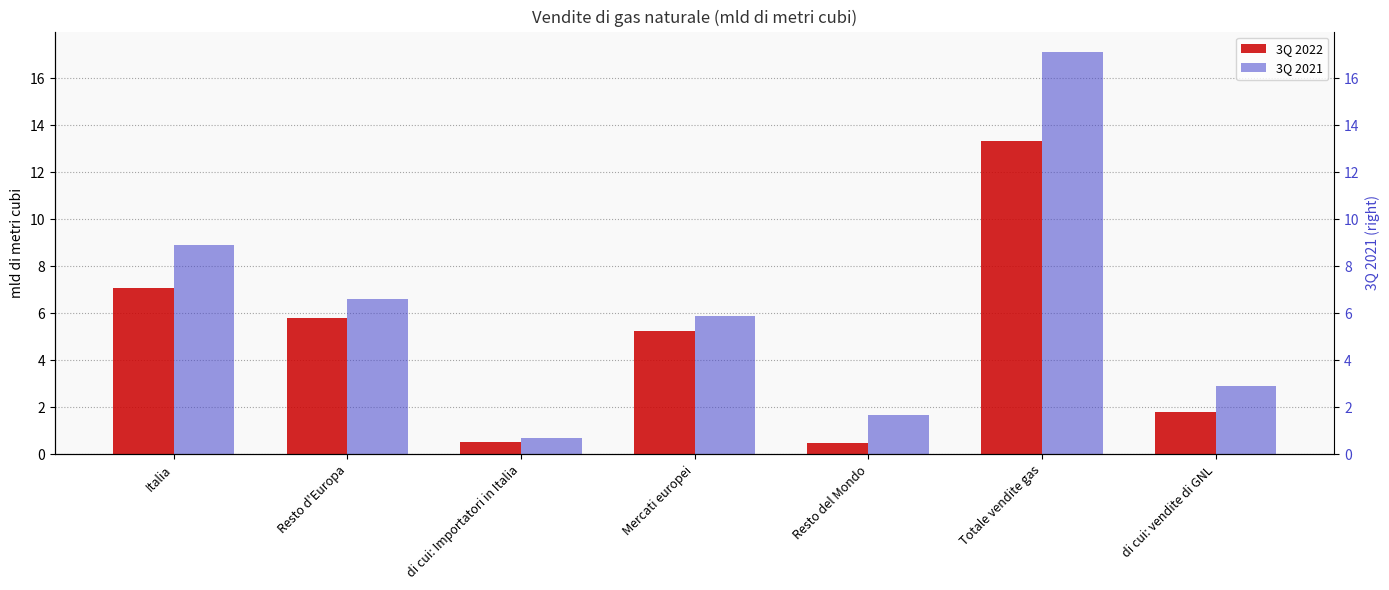

Reading left to right, transcribe all the data shown in this chart.

3Q 2022: Italia=7.1	Resto d'Europa=5.8	di cui: Importatori in Italia=0.5	Mercati europei=5.3	Resto del Mondo=0.5	Totale vendite gas=13.3	di cui: vendite di GNL=1.8
3Q 2021: Italia=8.9	Resto d'Europa=6.6	di cui: Importatori in Italia=0.7	Mercati europei=5.9	Resto del Mondo=1.6	Totale vendite gas=17.1	di cui: vendite di GNL=2.9